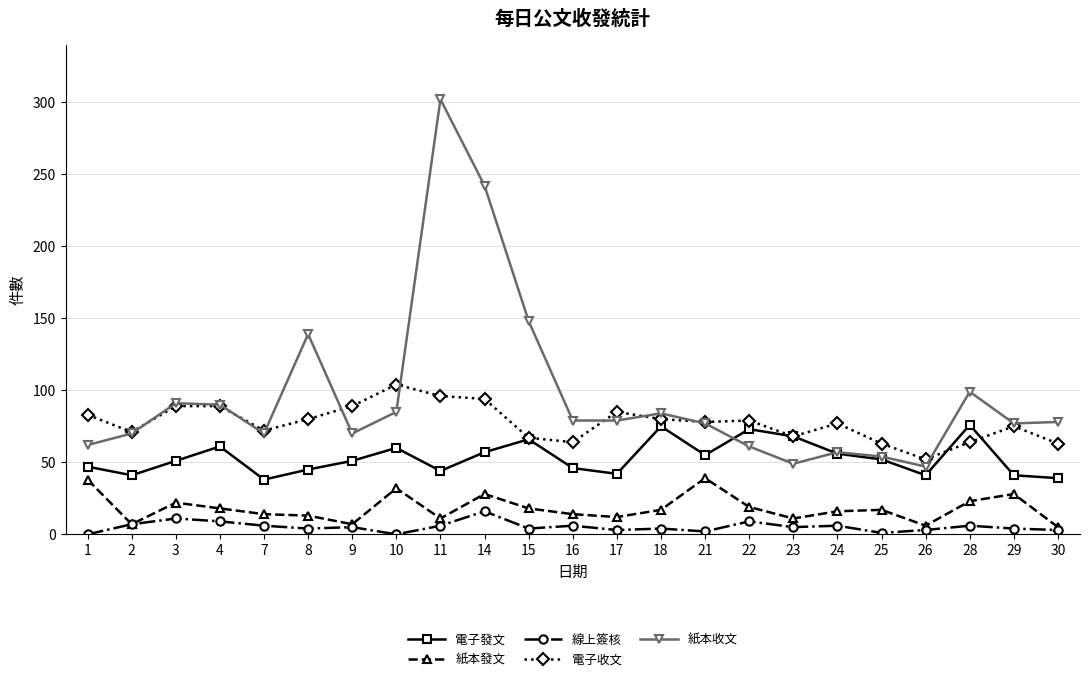

What is the value of the 線上簽核 point at the 17th from the left?

5